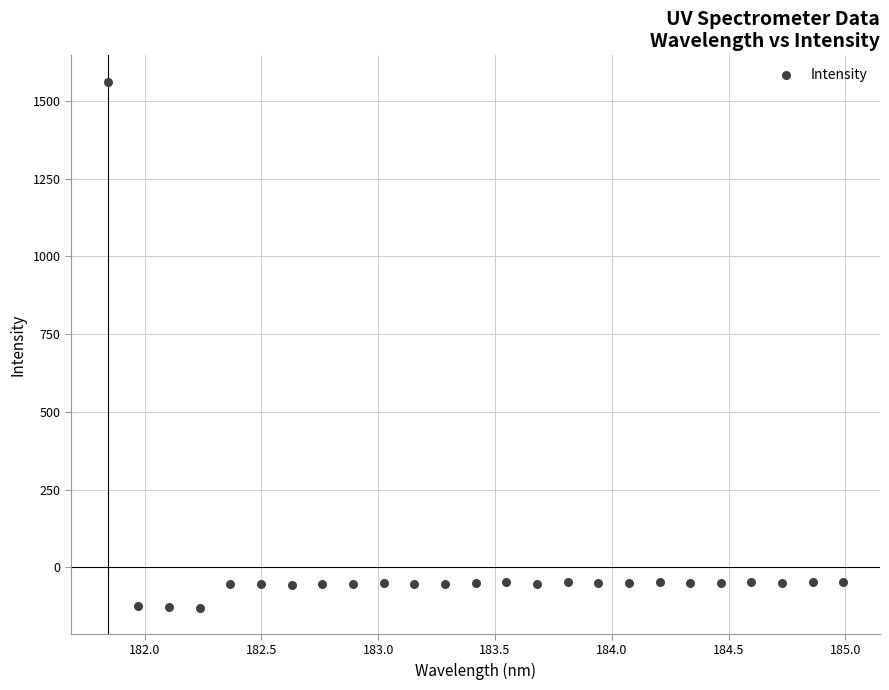

What is the range of Y values (max minus min)?

1689.9